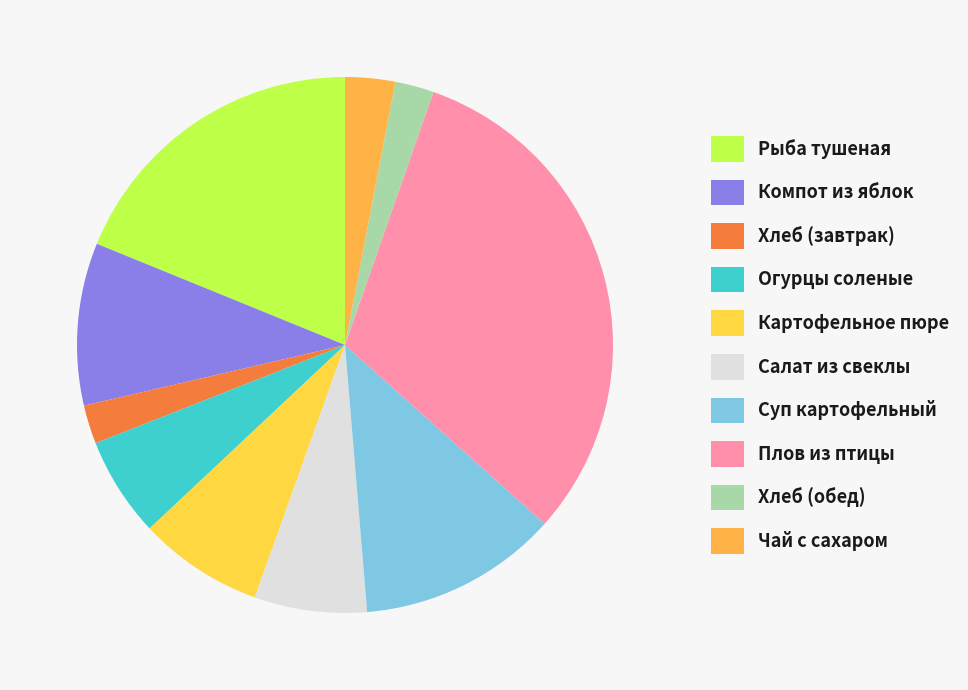

Count the number of slices in the pie.

10